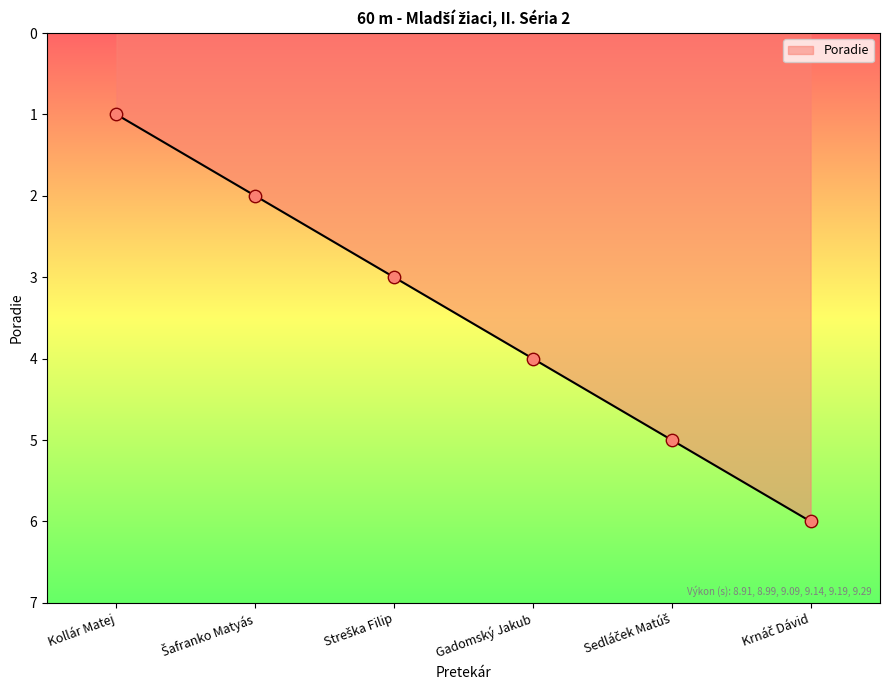

Which category has the lowest value across all series?

Kollár Matej